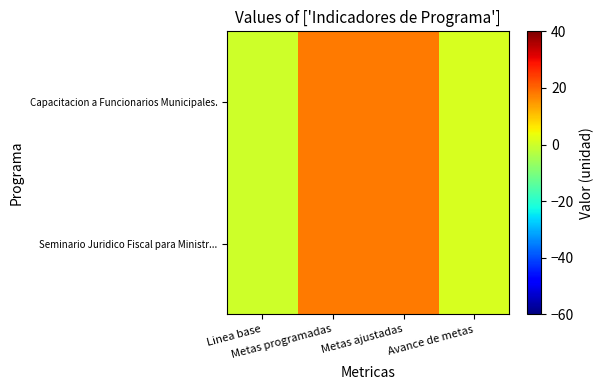

Reading left to right, extract all data points from this chart.

Capacitacion a Funcionarios Municipales.: Linea base=0	Metas programadas=18	Metas ajustadas=18	Avance de metas=1
Seminario Juridico Fiscal para Ministr...: Linea base=0	Metas programadas=18	Metas ajustadas=18	Avance de metas=1